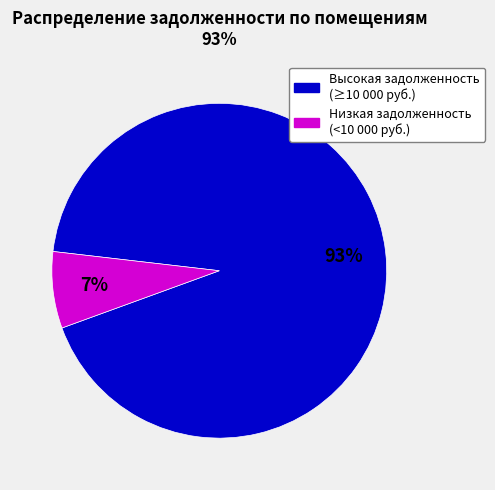

Is there a majority slice in this chart?

Yes